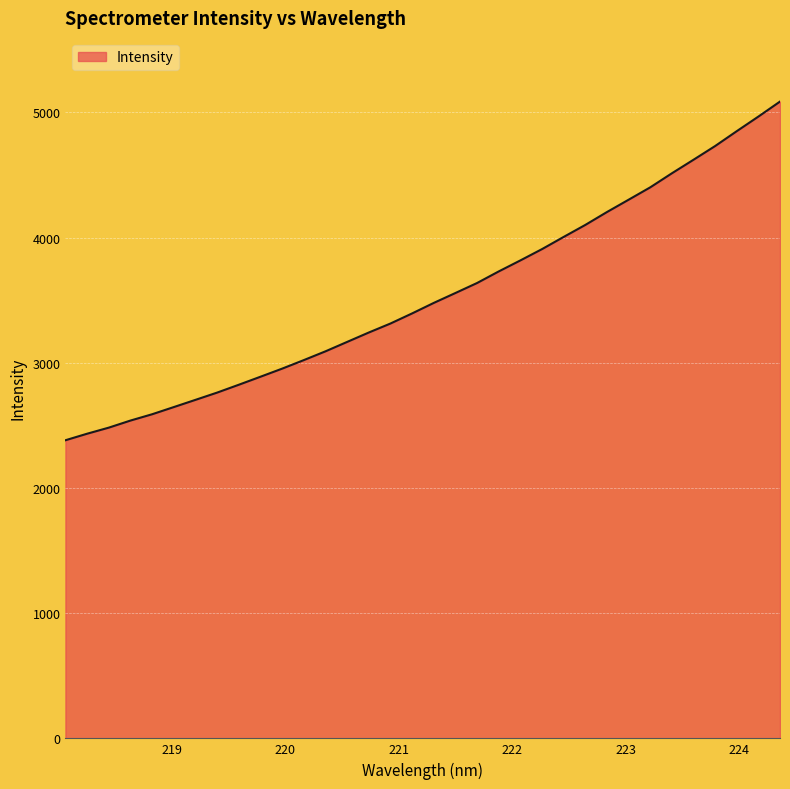

What is the minimum value shown in the chart?

2381.3